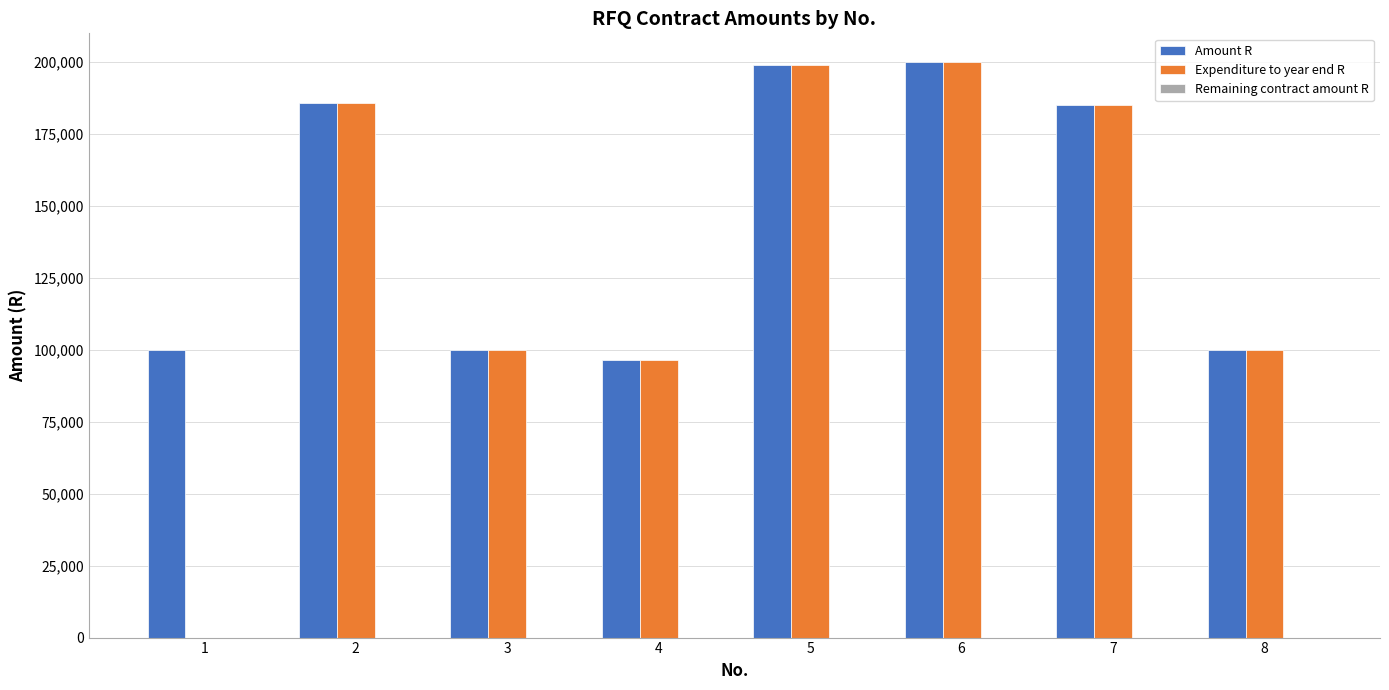

What is the total value across all series at 4?

193200.0